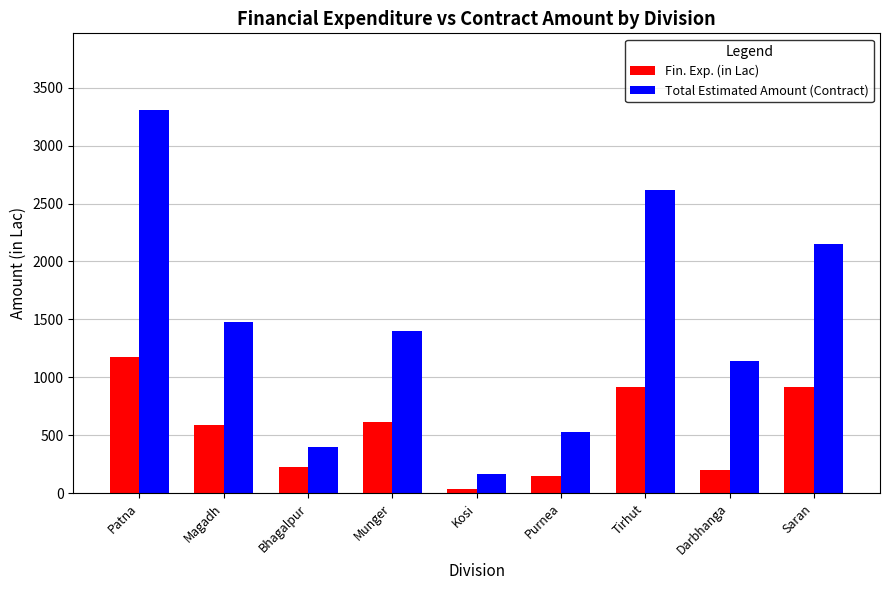

At which category is the sum across all series the highest?

Patna